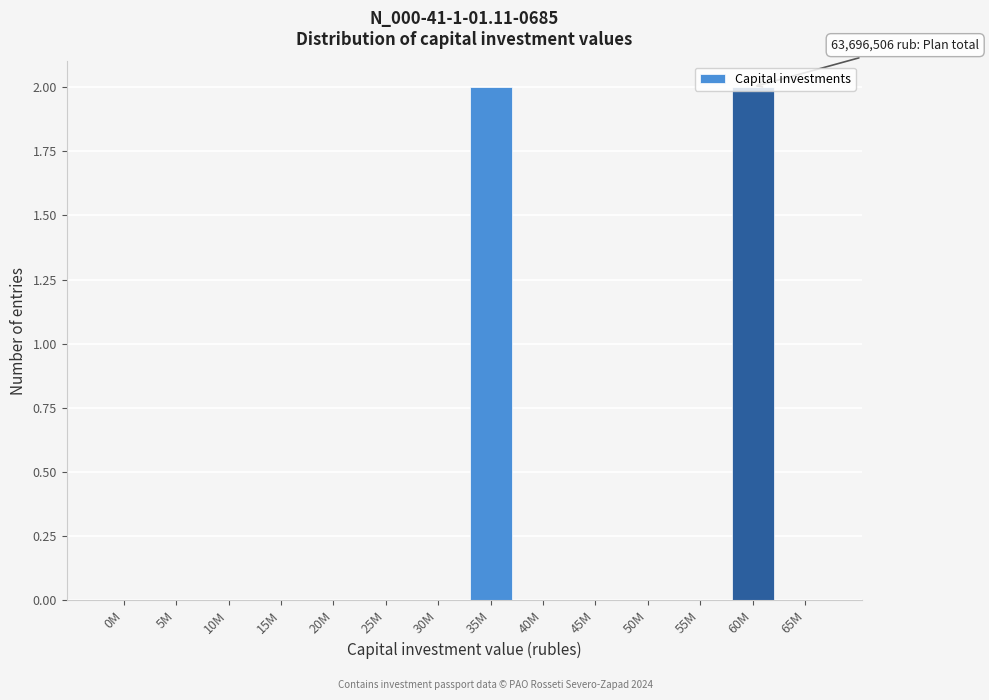

Which has a higher value, 50M or 60M?

60M